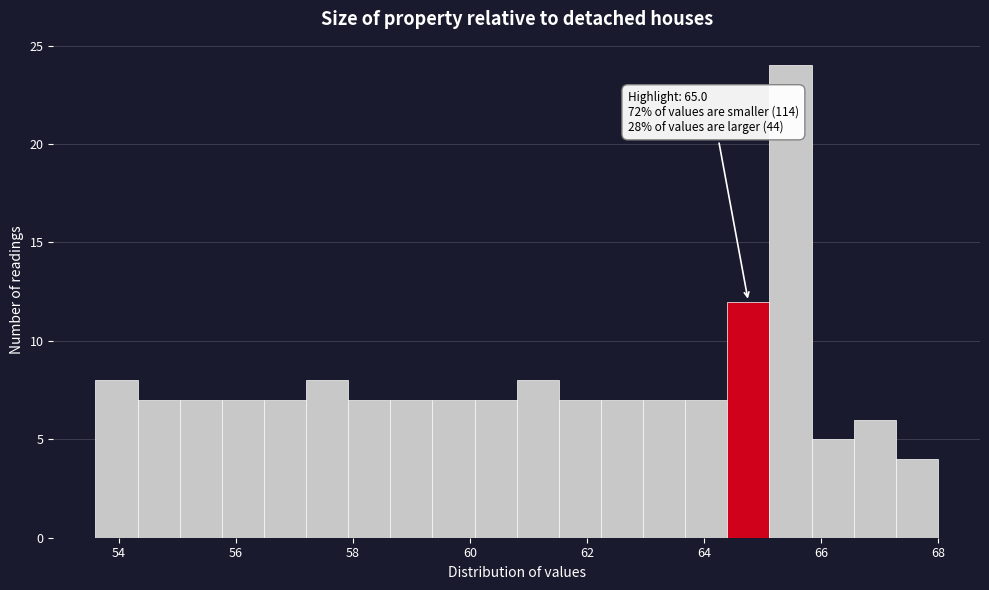

Around what value on the x-axis is the tallest bar? Give the approximate position of its centre, as read against the axis.

65.4